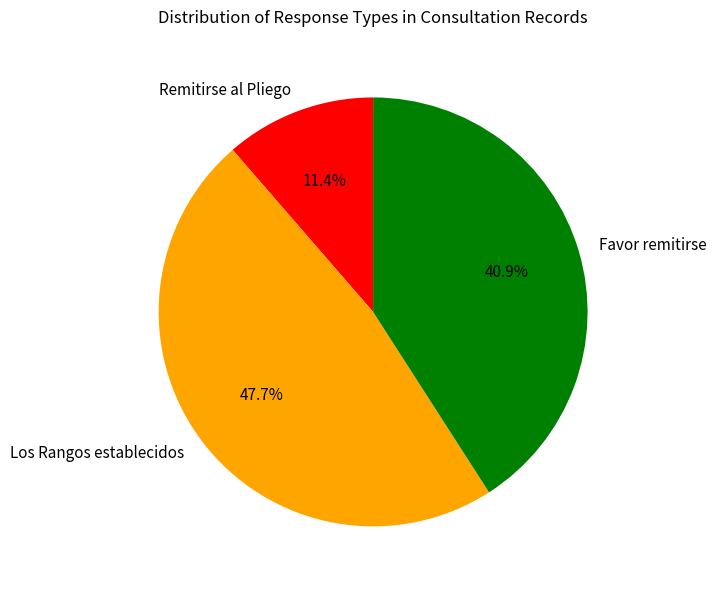

How many slices are in this pie chart?

3